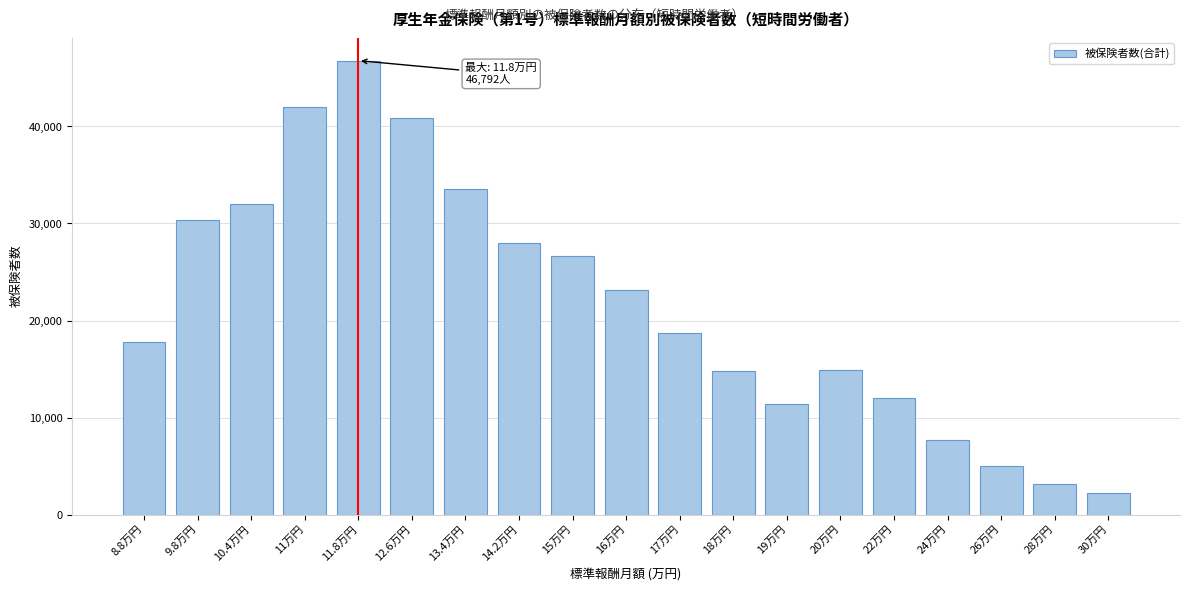

Which has a higher value, 11万円 or 18万円?

11万円